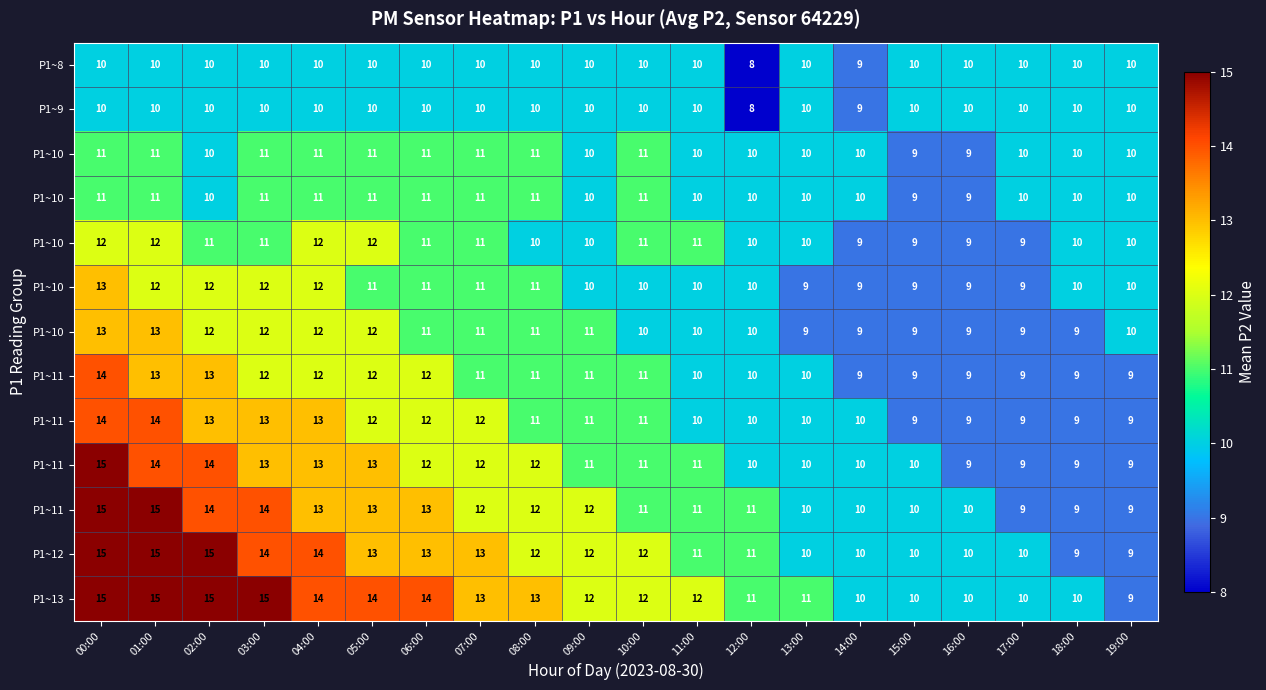

Which label corresponds to the largest value in the chart?

00:00